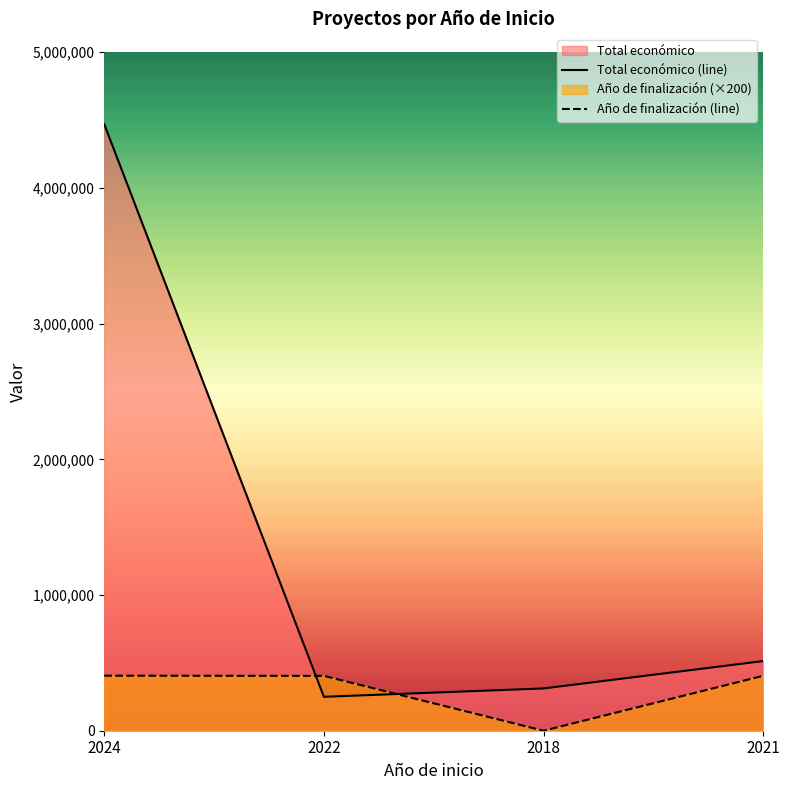

Is the value of Año de finalización at 2022 greater than the value of Total económico at 2021?

No